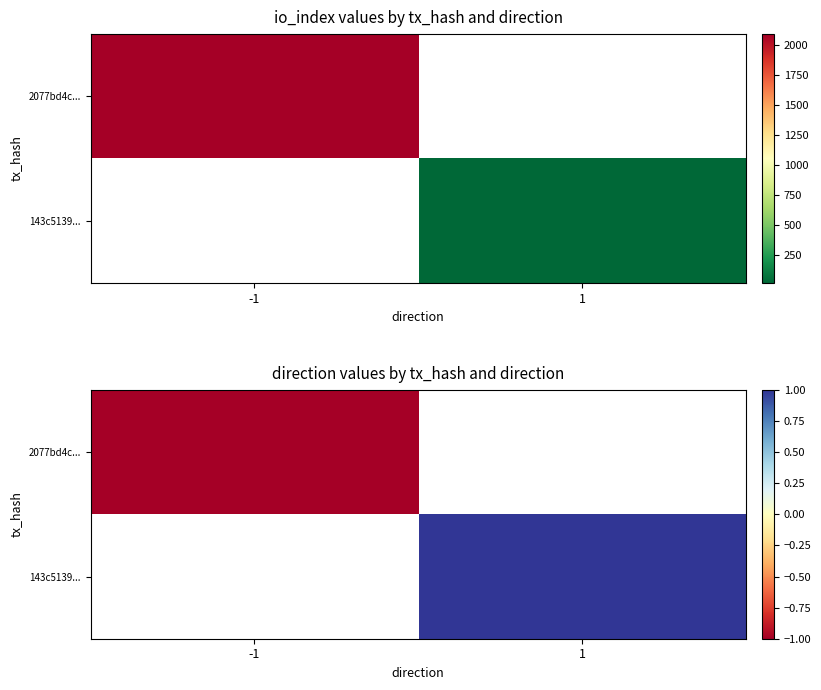

At how many categories does at least one series exceed 0?

1